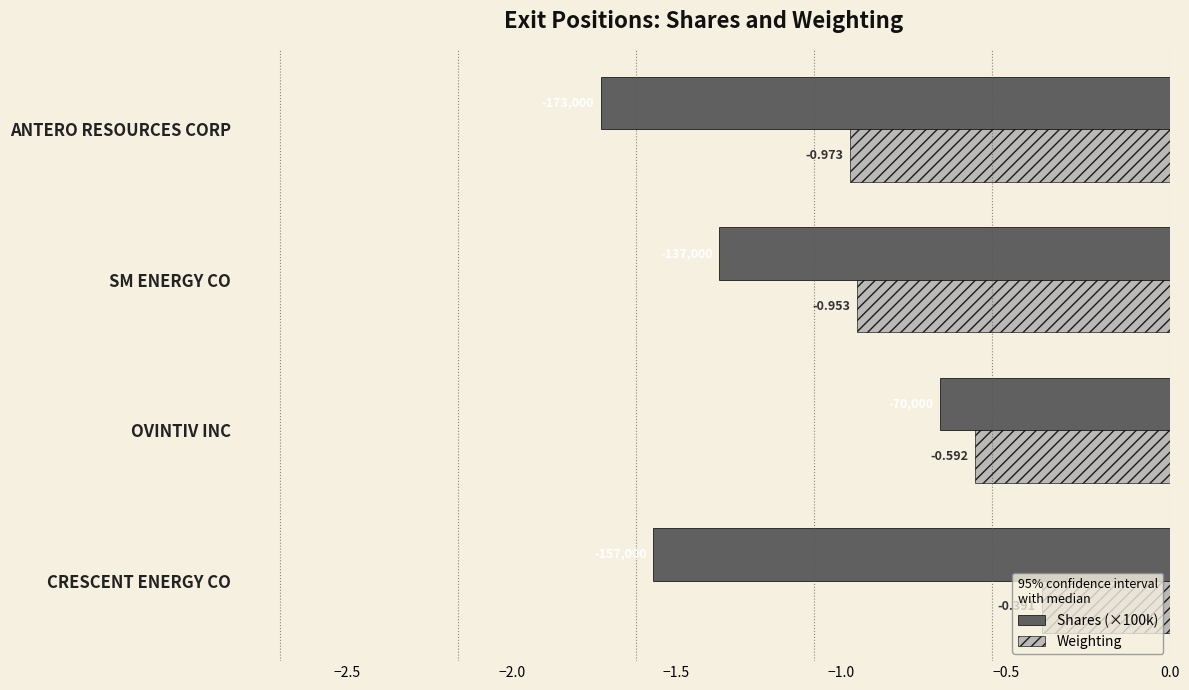

Which series has the largest total across all categories?

Weighting